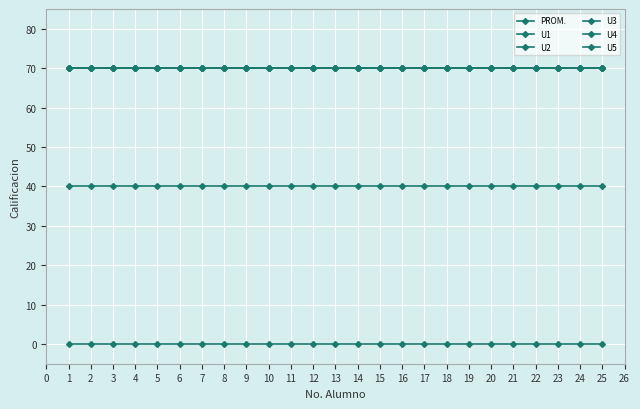

What is the value of the U3 point at the 1st from the left?

70